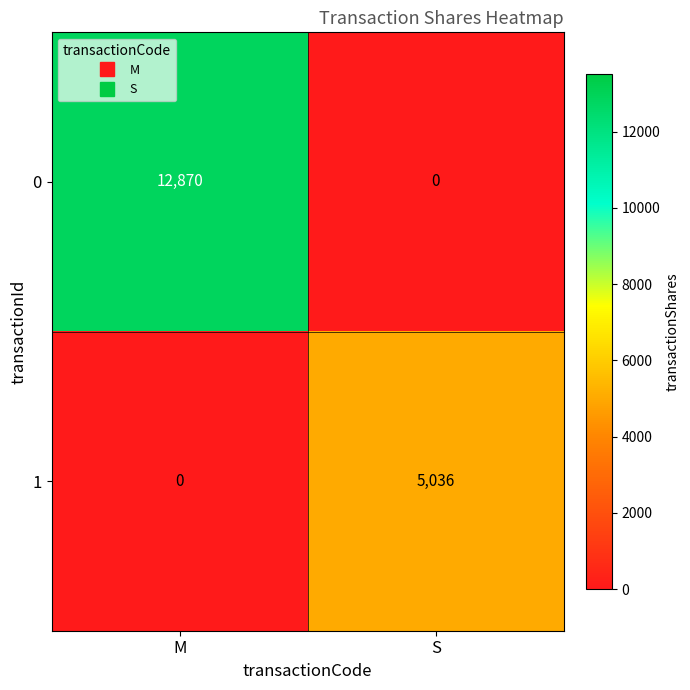

What is the sum of the 1 values at S and M?

5036